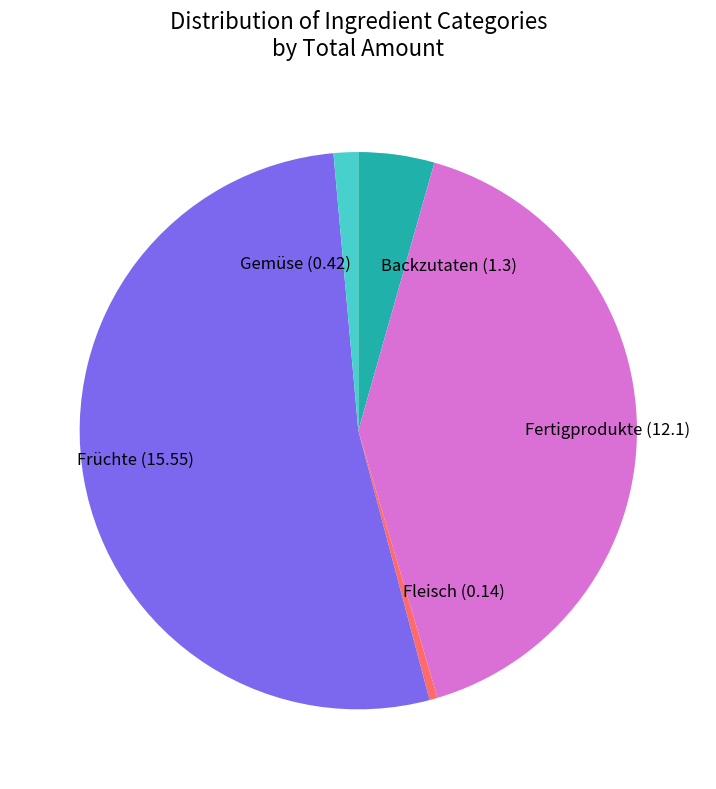

Does Fleisch account for over 50% of the chart?

No